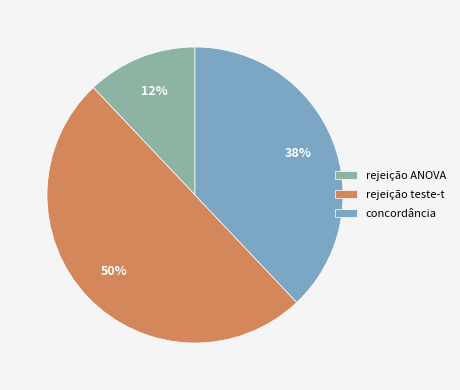

True or false: rejeição teste-t accounts for 43% of the total.

False